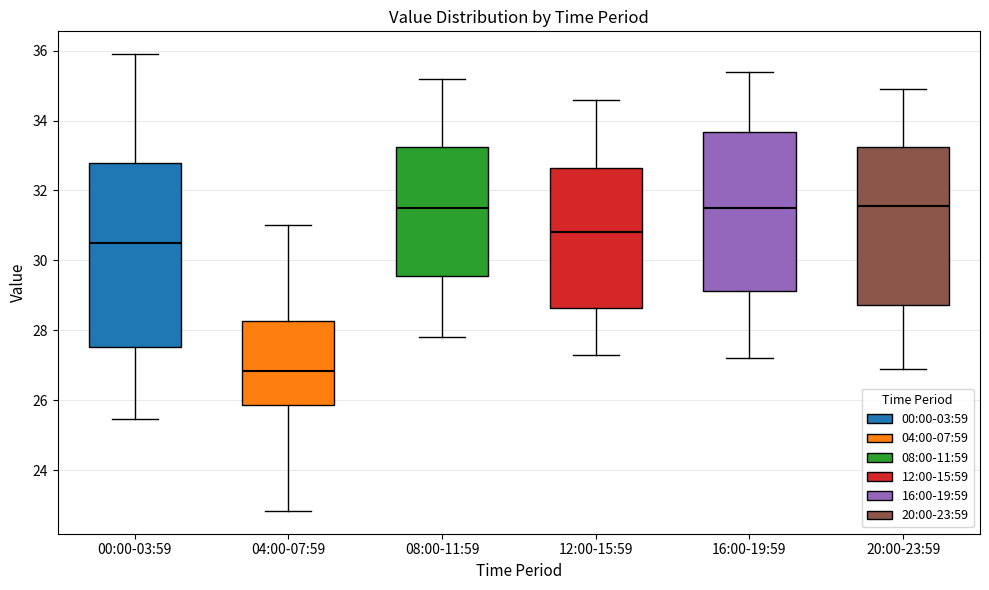

Reading left to right, transcribe this box plot: for each box, give where its median line is, the range the box spans, and where its two whiskers end, as read against the y-axis. The values are not printed on the chart, so give them approximately, as read against the axis.

00:00-03:59: median 30.6, box 27.6 to 32.8, whiskers 25.4 to 36.0
04:00-07:59: median 26.8, box 25.8 to 28.2, whiskers 22.8 to 31.0
08:00-11:59: median 31.6, box 29.6 to 33.2, whiskers 27.8 to 35.2
12:00-15:59: median 30.8, box 28.6 to 32.6, whiskers 27.4 to 34.6
16:00-19:59: median 31.6, box 29.2 to 33.6, whiskers 27.2 to 35.4
20:00-23:59: median 31.6, box 28.8 to 33.2, whiskers 27.0 to 35.0